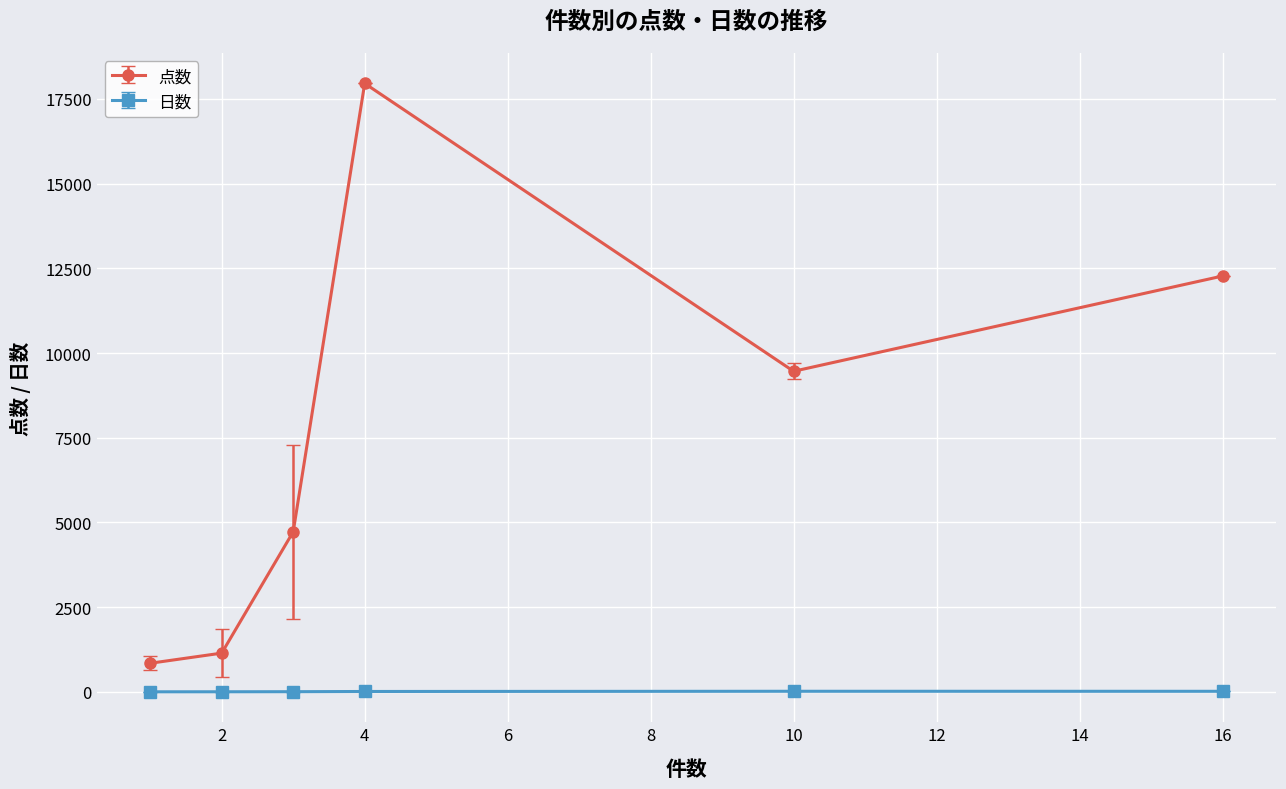

What is the value of the 点数 point at the 4th from the left?

17956.0